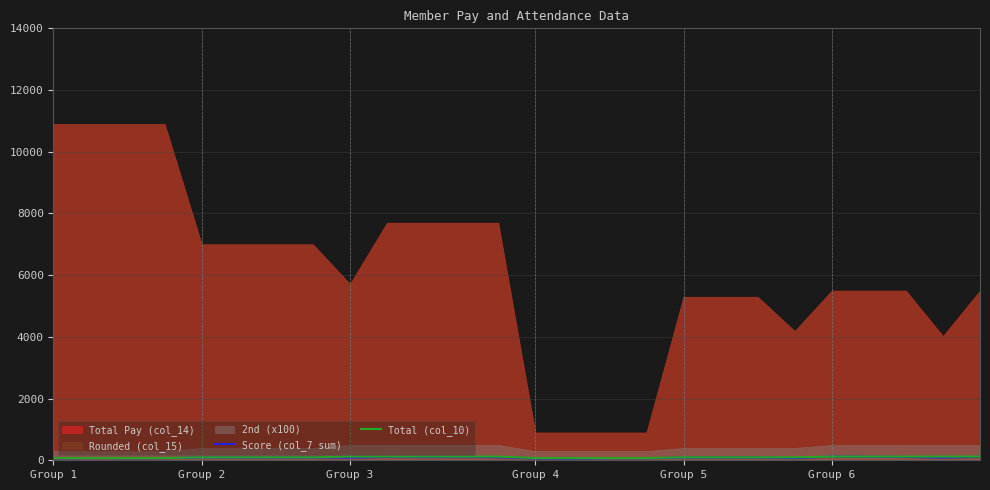

How many data points in Total (col_10) are above 96?

10